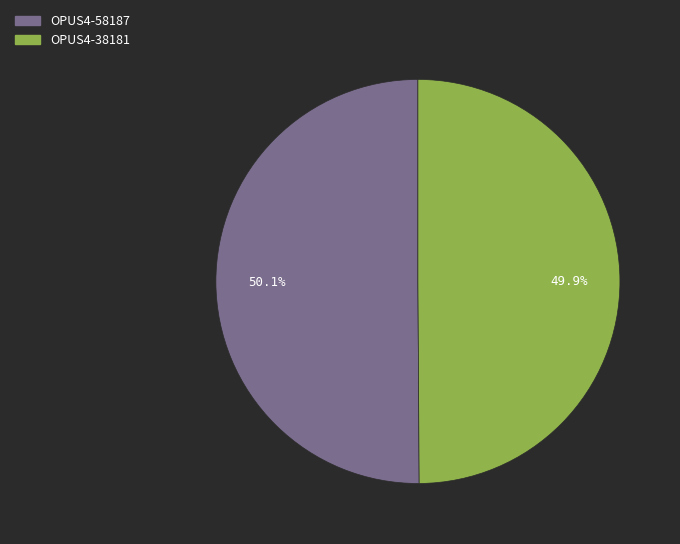

Is there a majority slice in this chart?

Yes